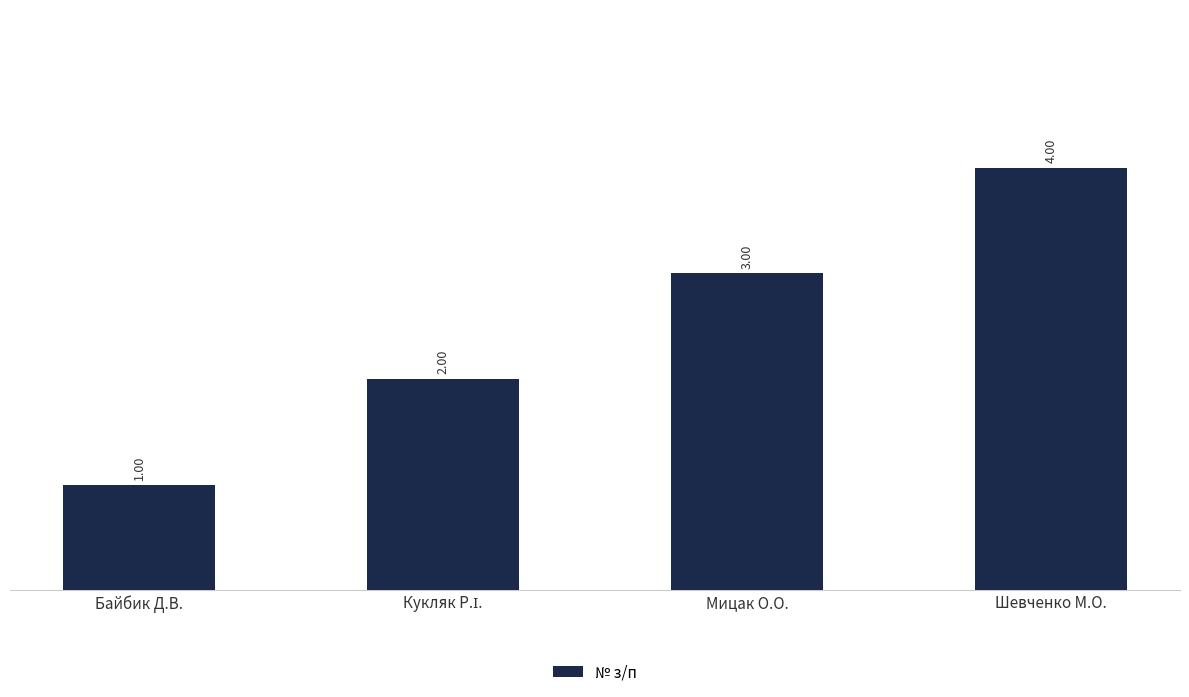

What is the label of the 2nd bar from the right?

Мицак О.О.